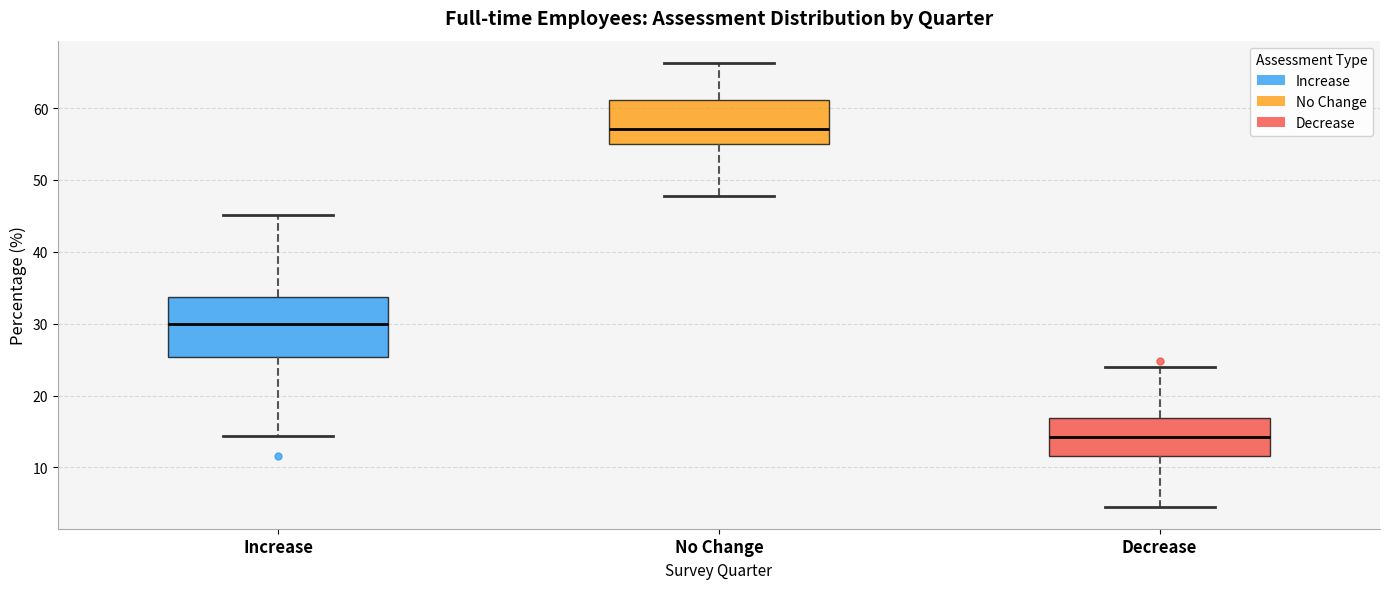

Reading left to right, read every box against the y-axis: the position of its median line, the range the box covers, and the ends of its whiskers. The values are not printed on the chart, so give them approximately, as read against the axis.

Increase: median 30, box 25 to 34, whiskers 14 to 45
No Change: median 57, box 55 to 61, whiskers 48 to 66
Decrease: median 14, box 12 to 17, whiskers 5 to 24